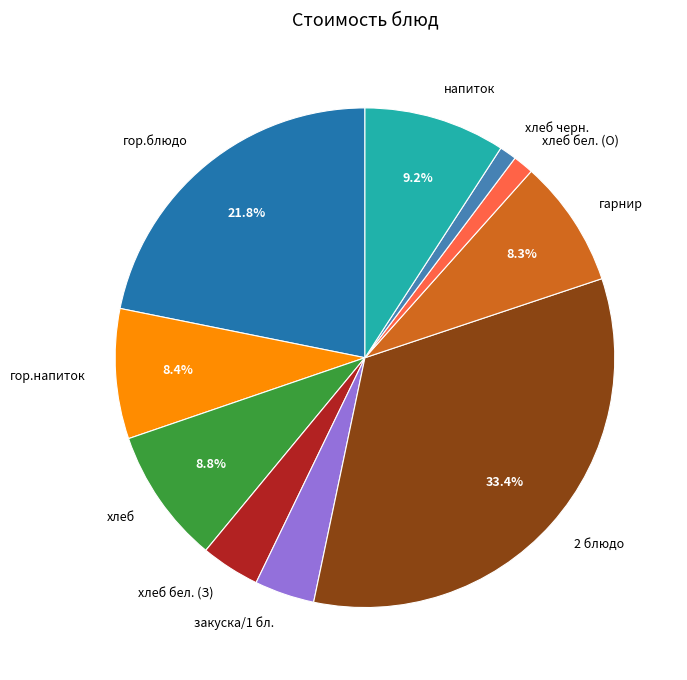

What is the ratio of the value at хлеб бел. (З) to the value at гор.напиток?

0.5